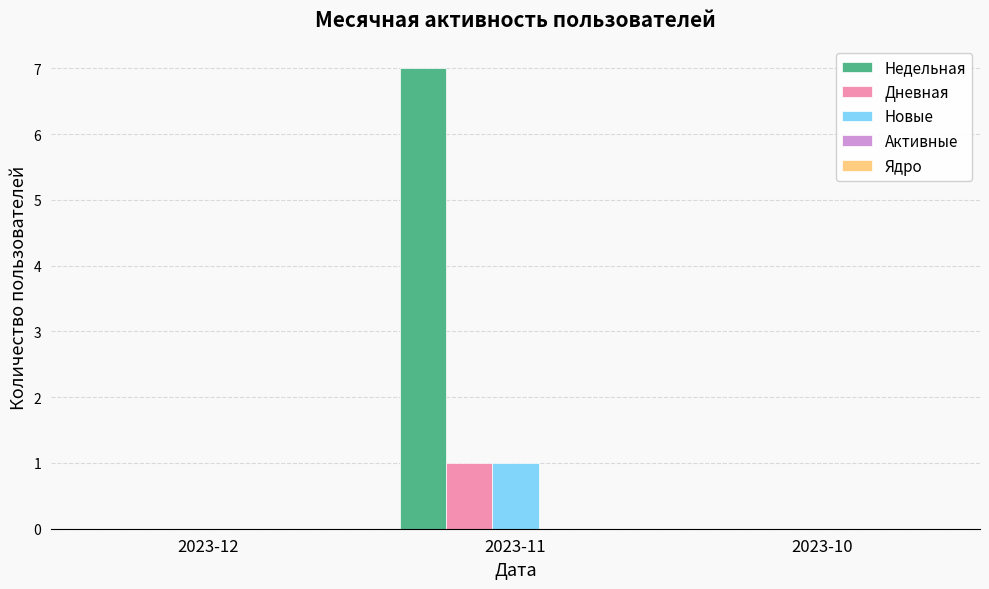

What is the total value across all series at 2023-11?

9